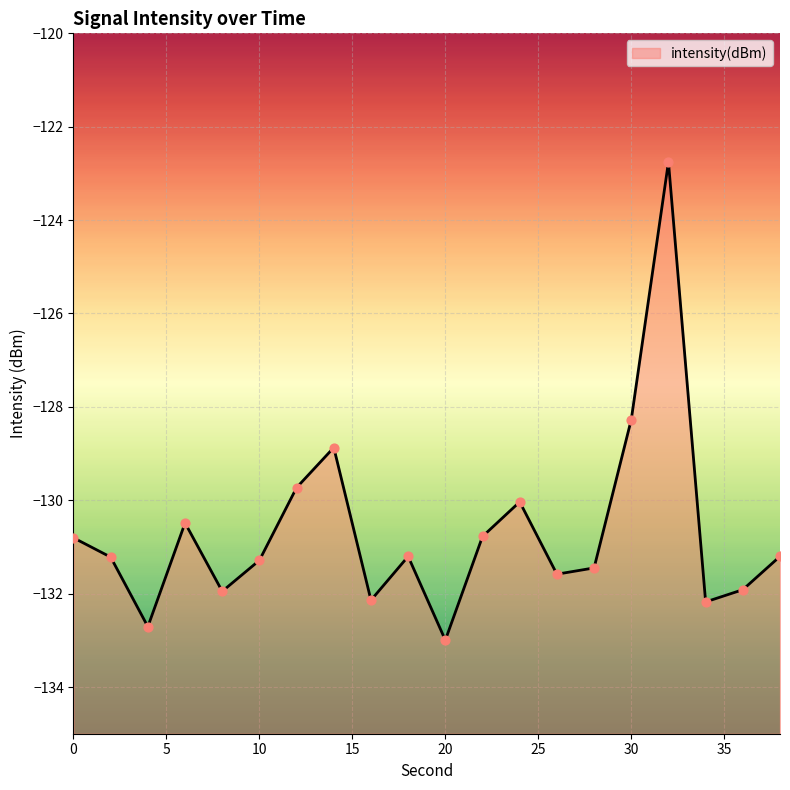

What is the change in value from 10 to 38?

+0.1